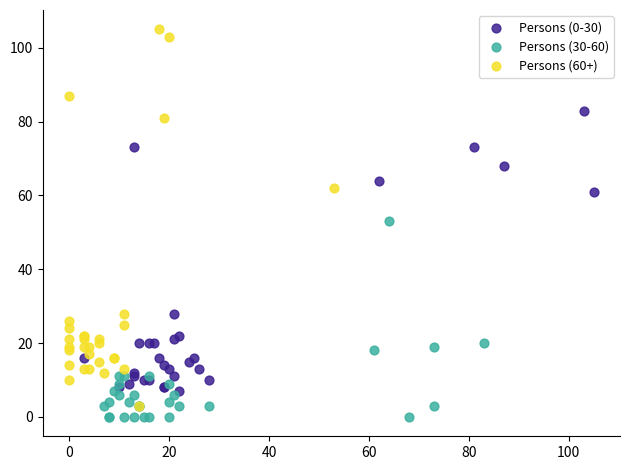

What are all the series names shown in the legend?

Persons (0-30), Persons (30-60), Persons (60+)